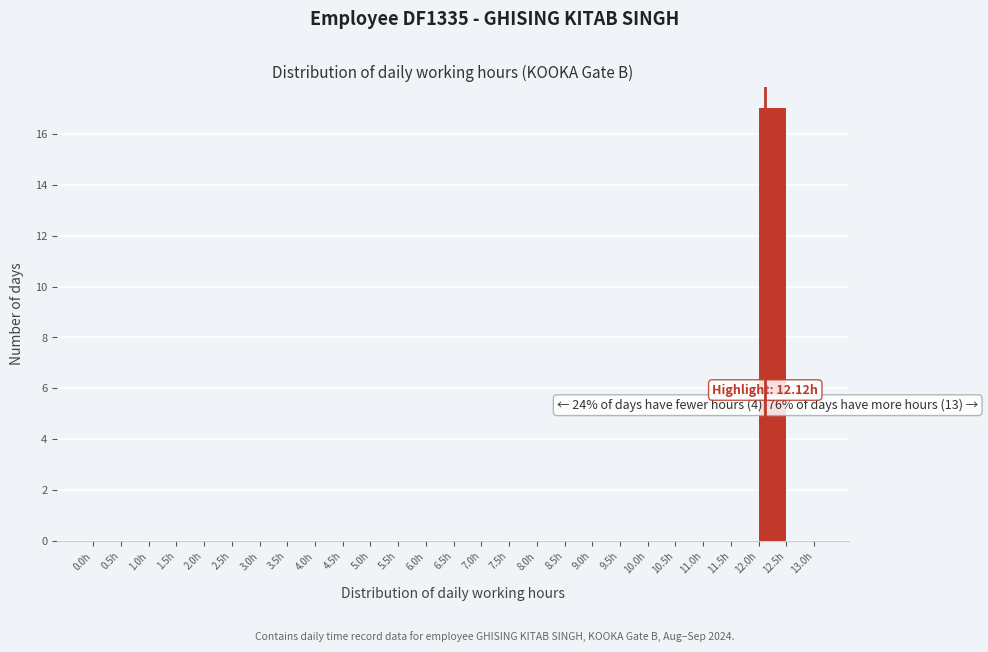

Which range on the x-axis has the tallest bar?

12.0 to 12.5